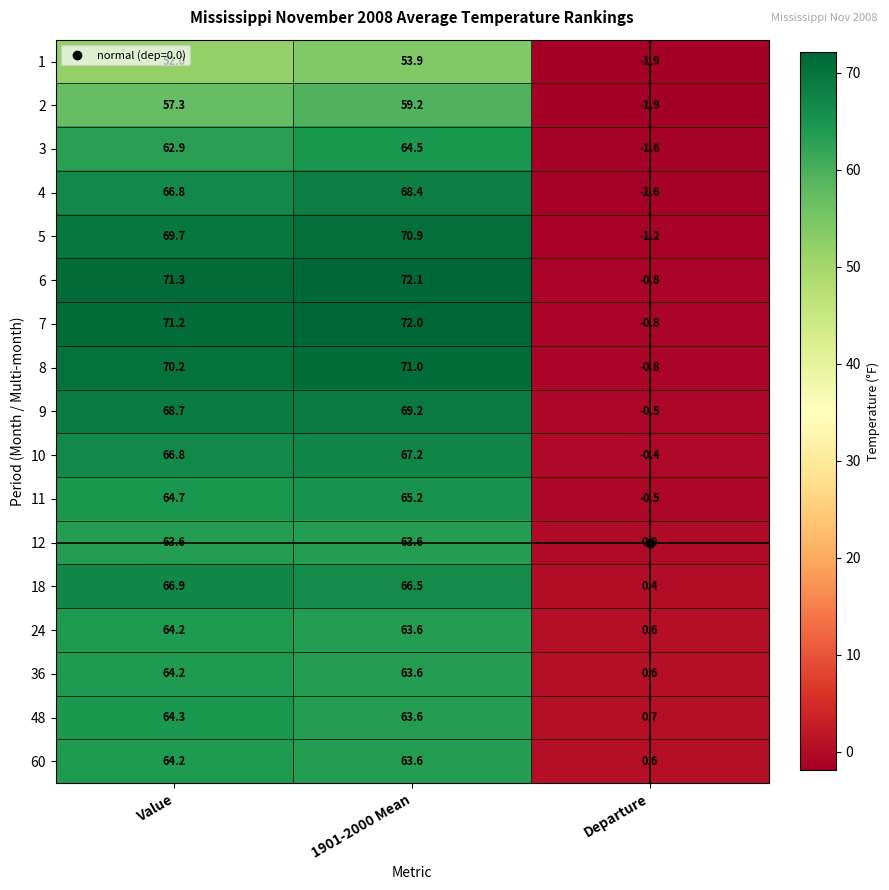

What is the maximum value shown in the chart?

72.1